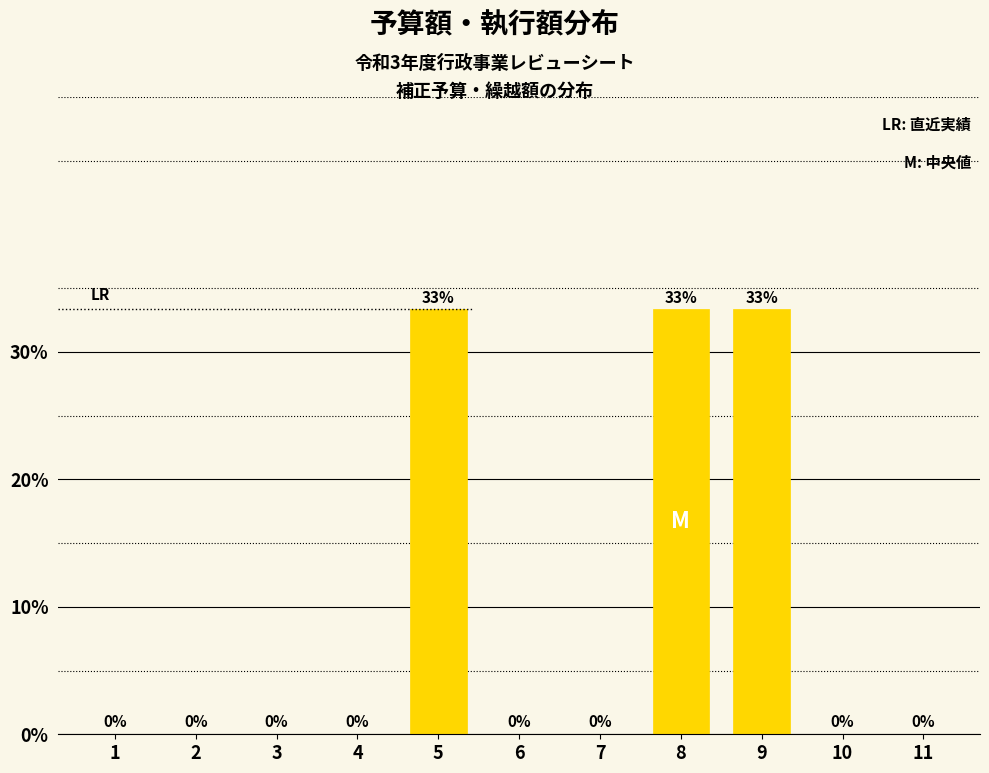

What is the maximum value shown in the chart?

33.3